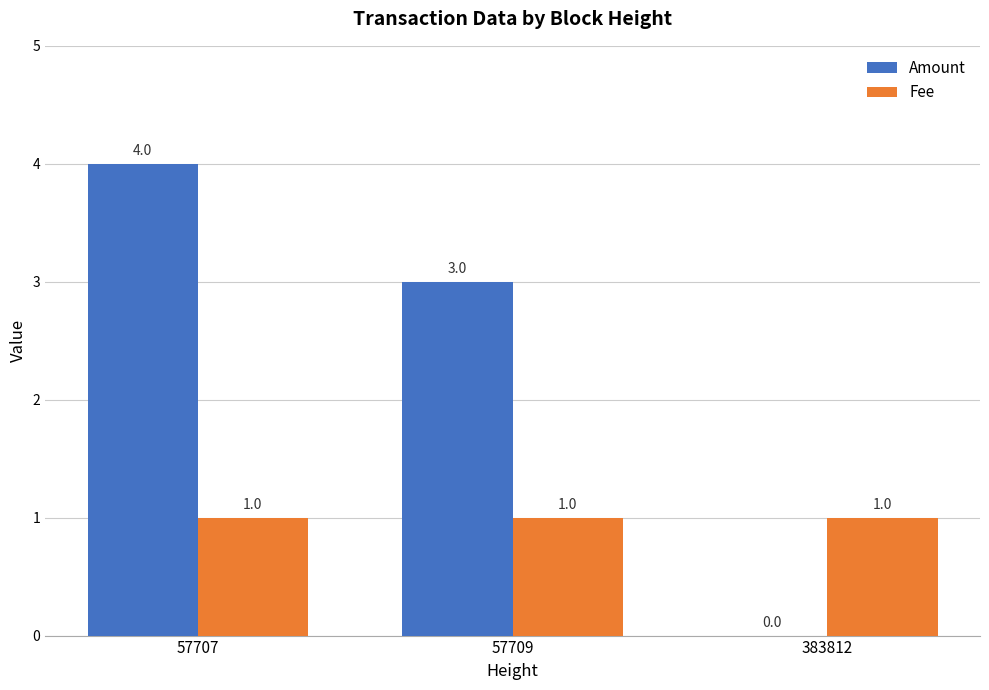

What are all the series names shown in the legend?

Amount, Fee